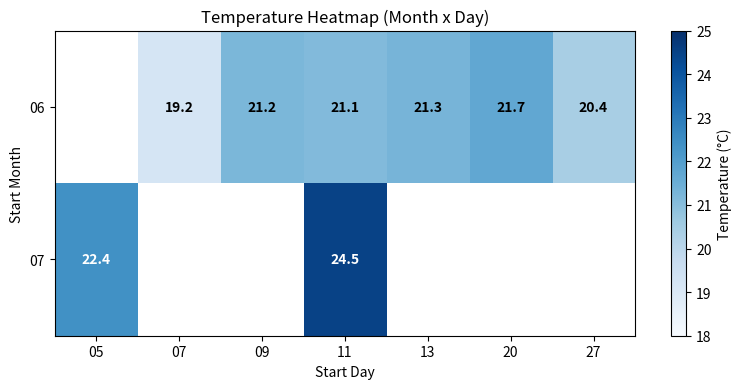

At 11, list the series in order from largest to smallest.

07, 06